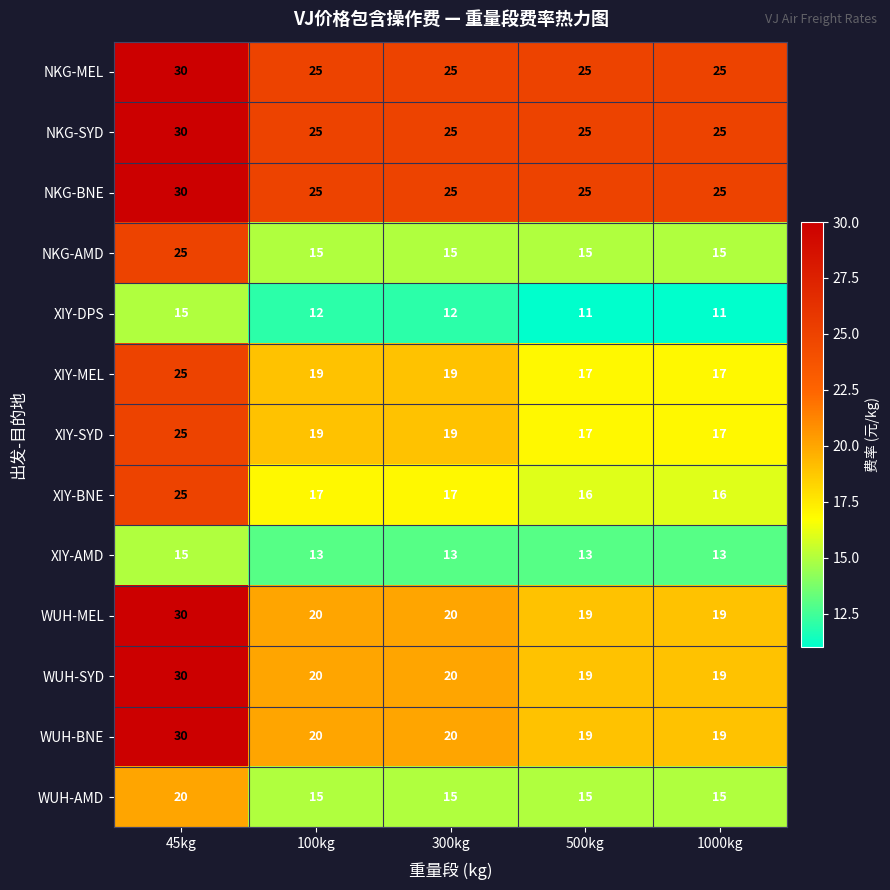

What is the approximate value of XIY-SYD at 300kg?

19